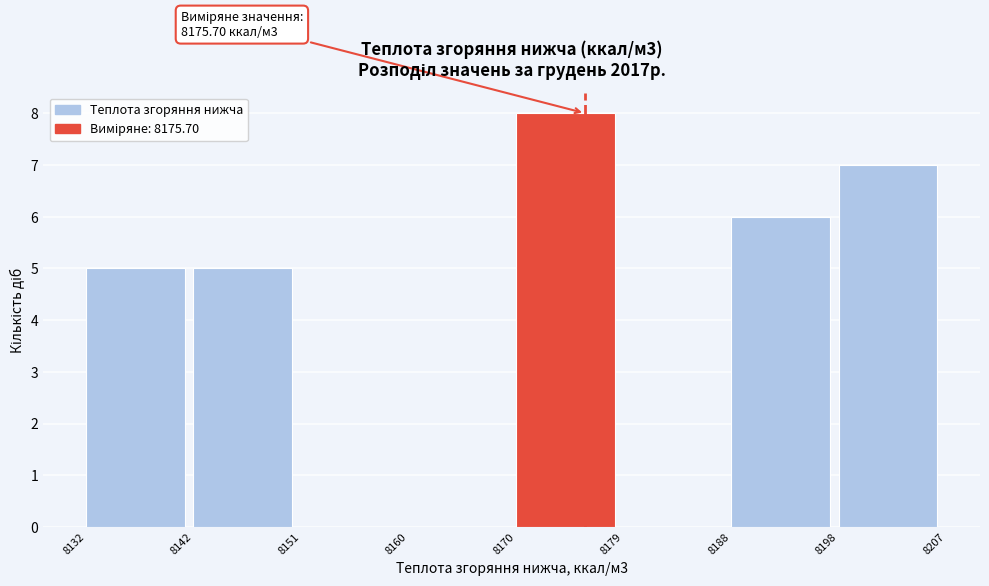

Over which range of the x-axis is the bar tallest?

8170 to 8179